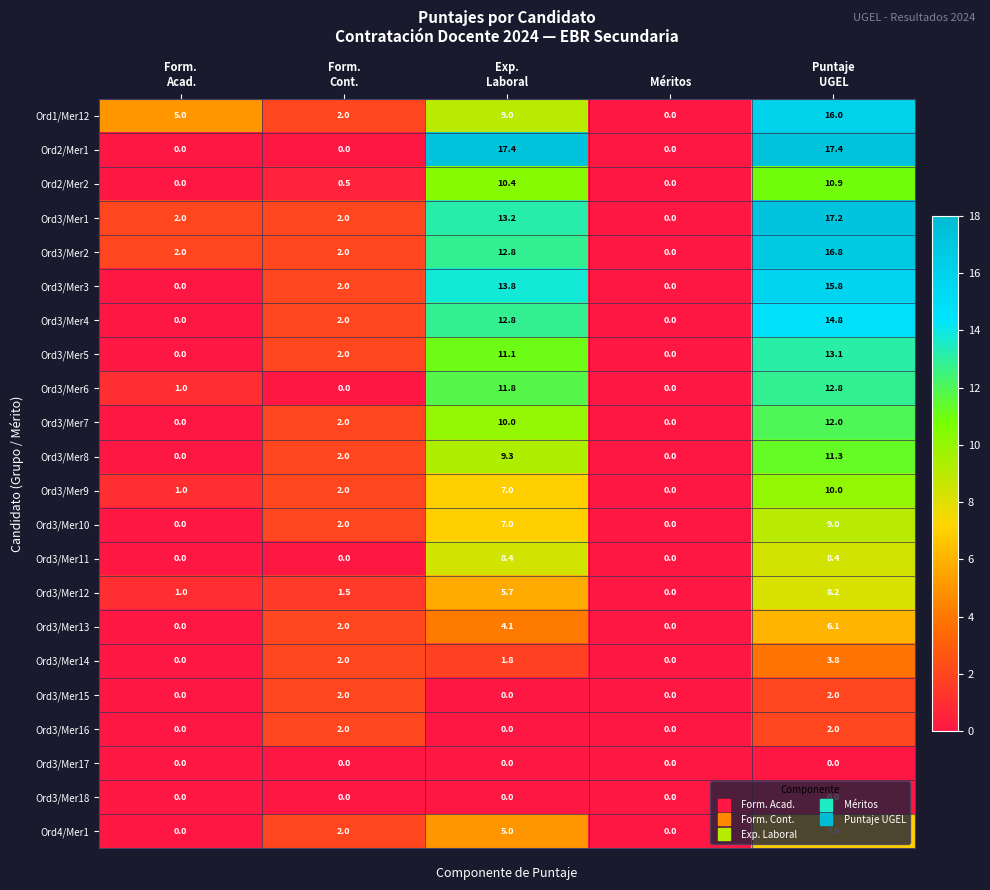

Which series has the largest total across all categories?

Ord2/Mer1